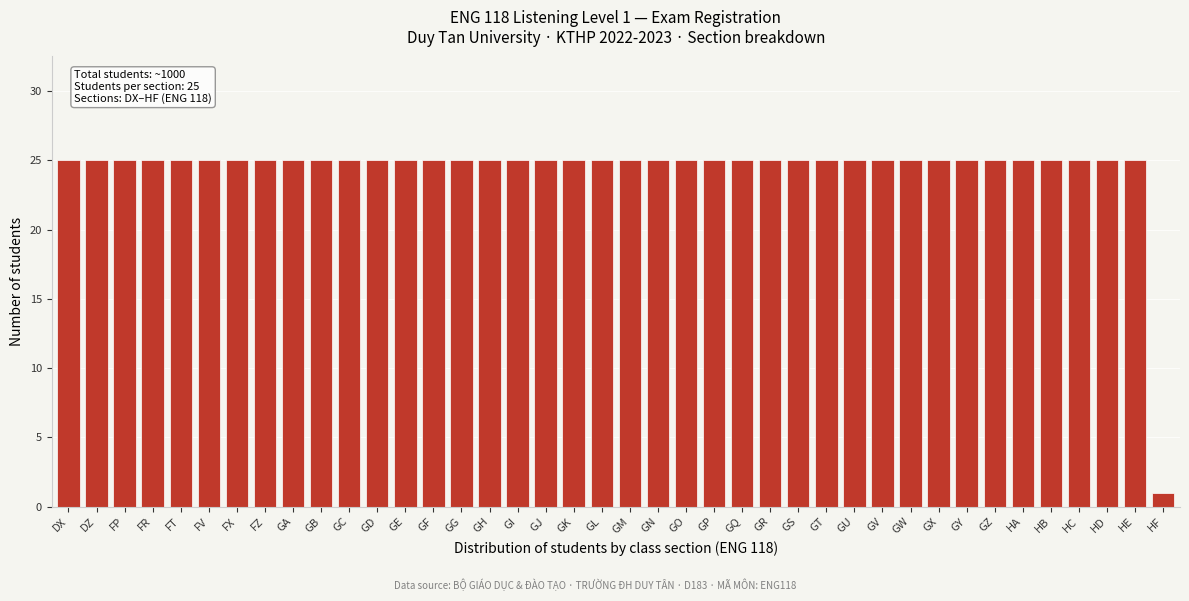

What is the sum of all values?

976